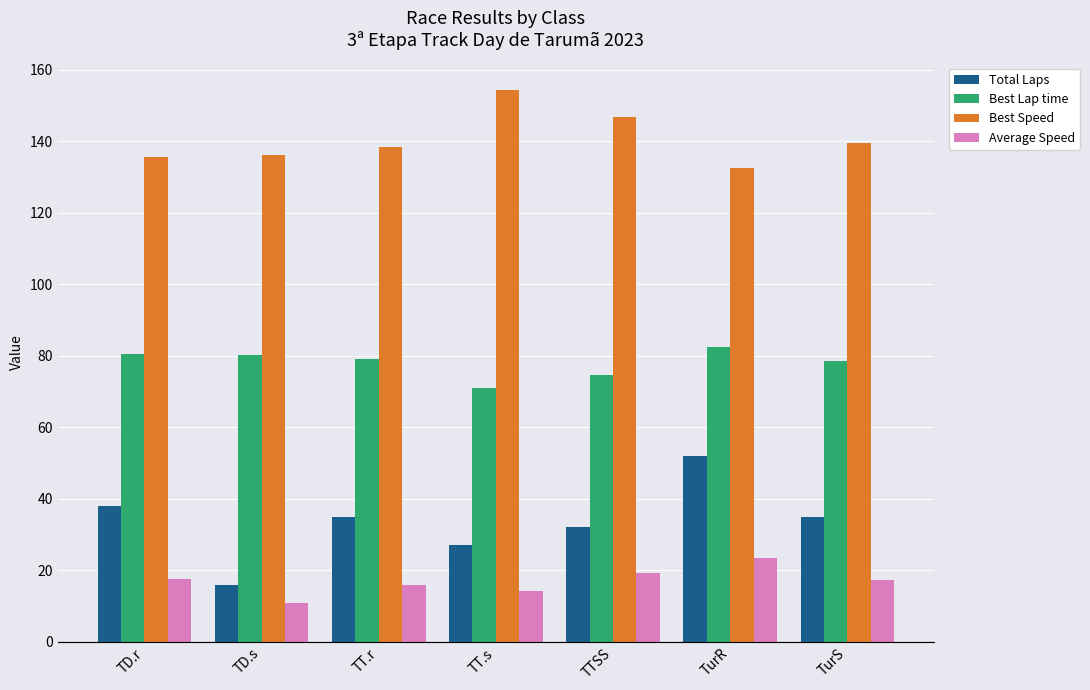

What is the label of the 5th bar from the right?

TT.r